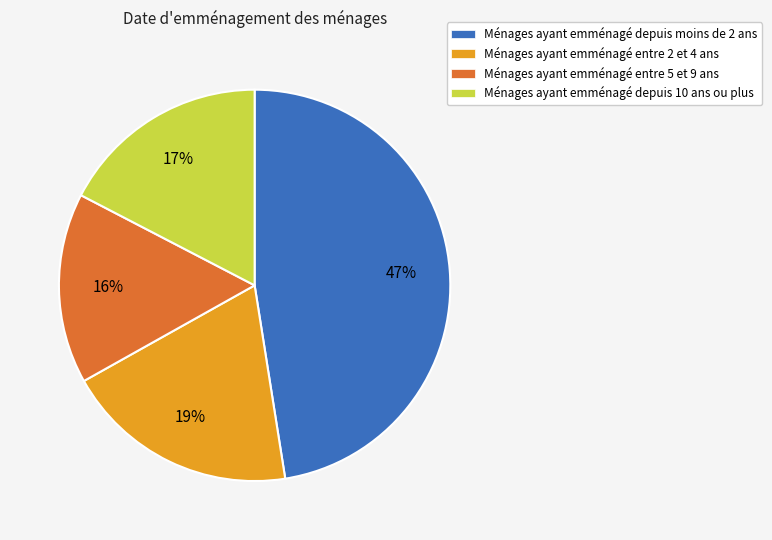

Which category has the biggest portion of the pie?

Ménages ayant emménagé depuis moins de 2 ans